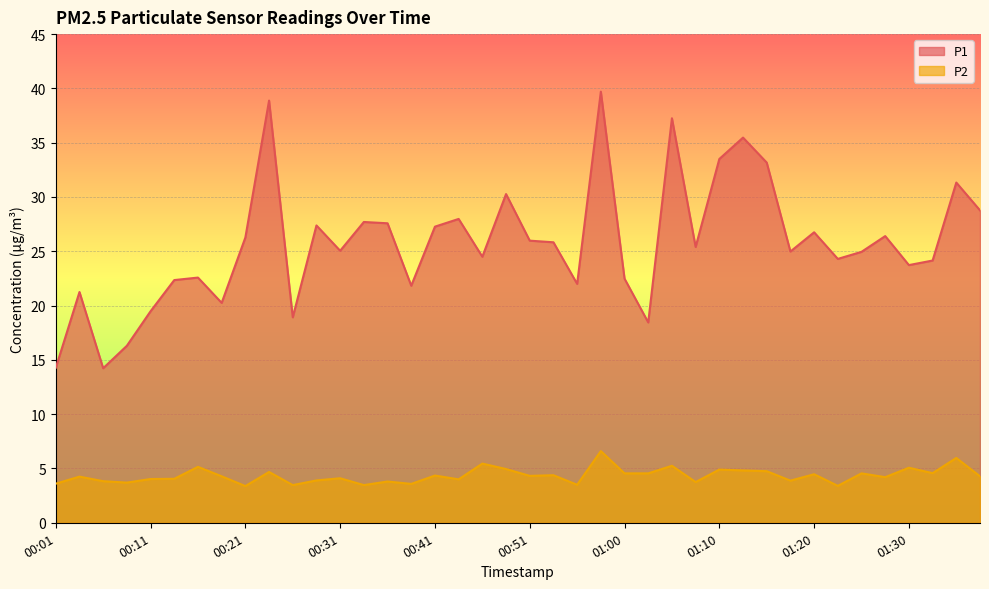

Between 00:08 and 01:10, which is larger?

01:10